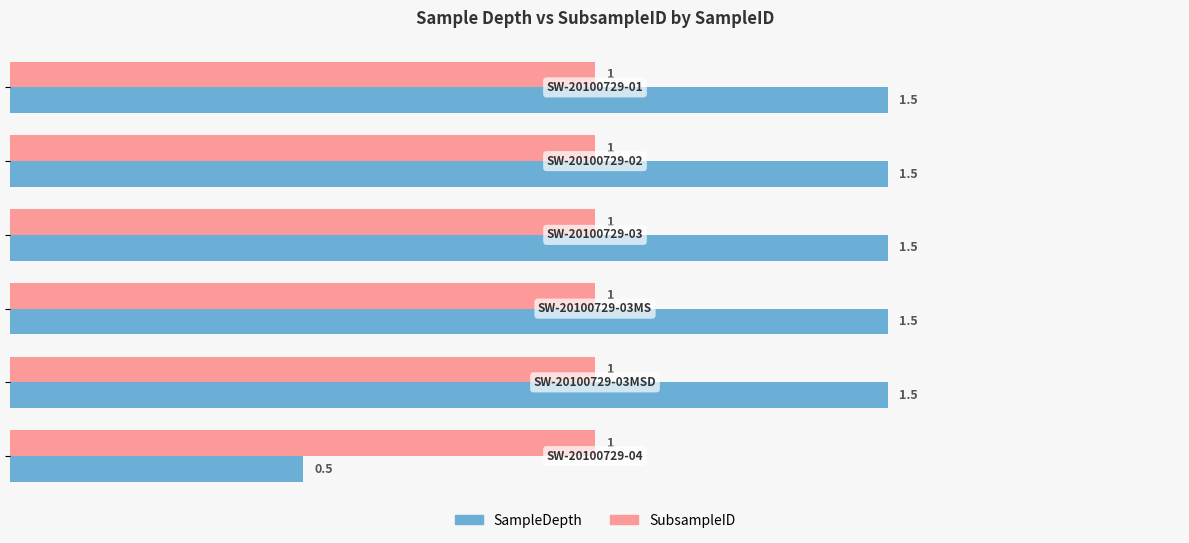

Which series has the widest spread of values?

SampleDepth